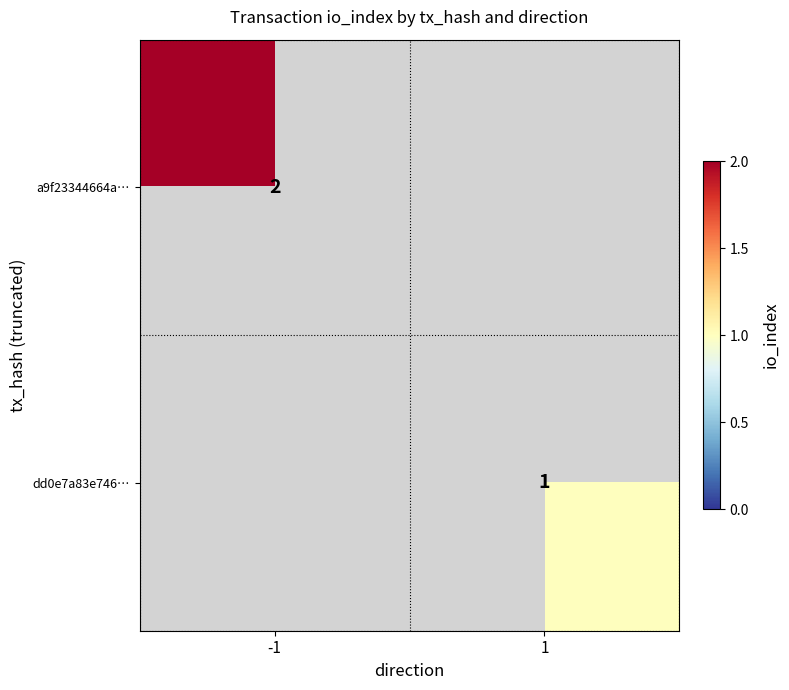

The value of dd0e7a83e746… at 1 is 1. True or false?

True